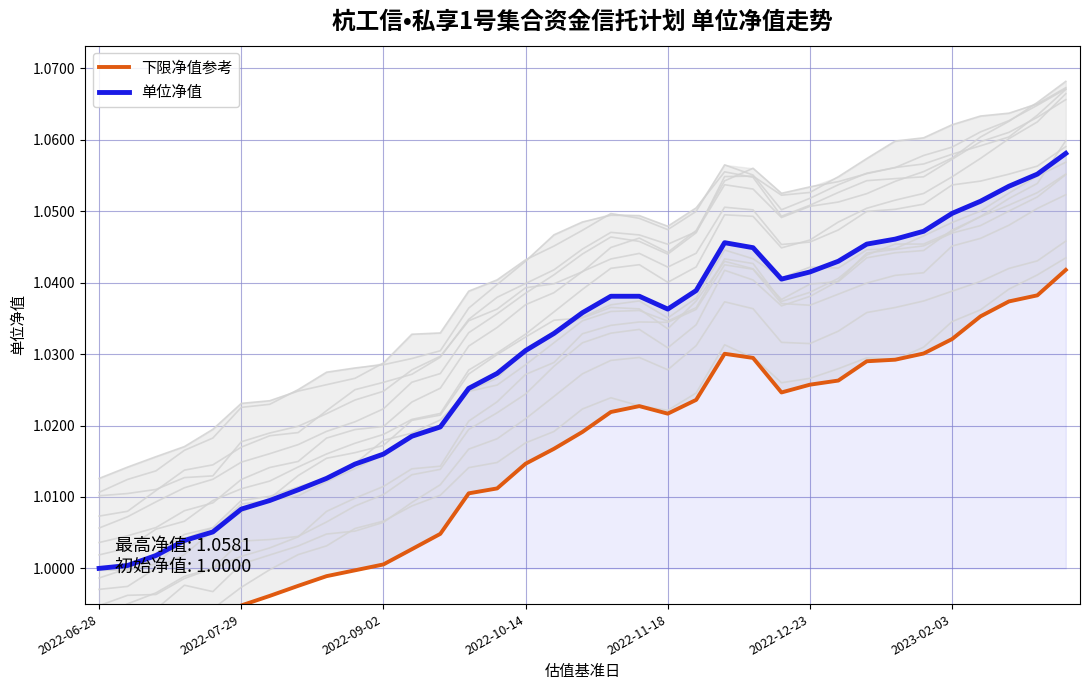

How many lines are shown in the chart?

2